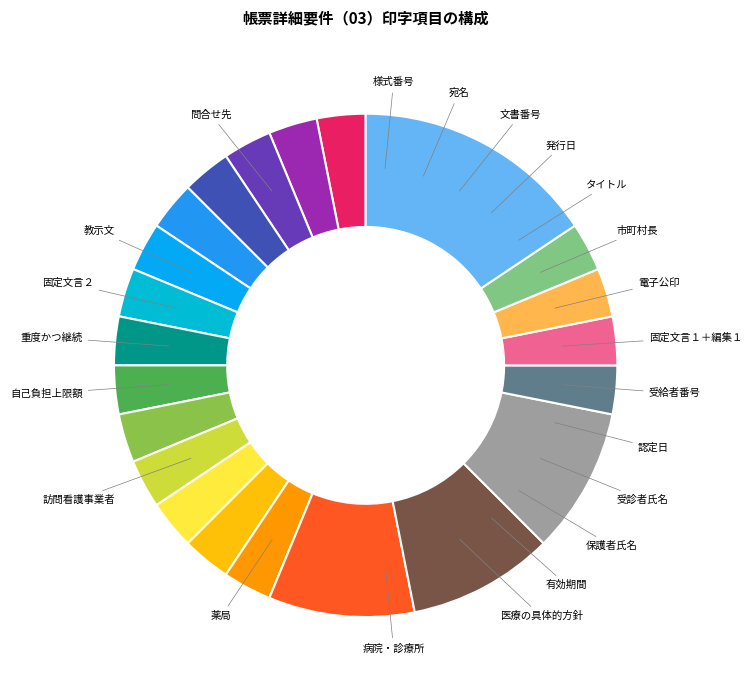

How many slices are in this pie chart?

22